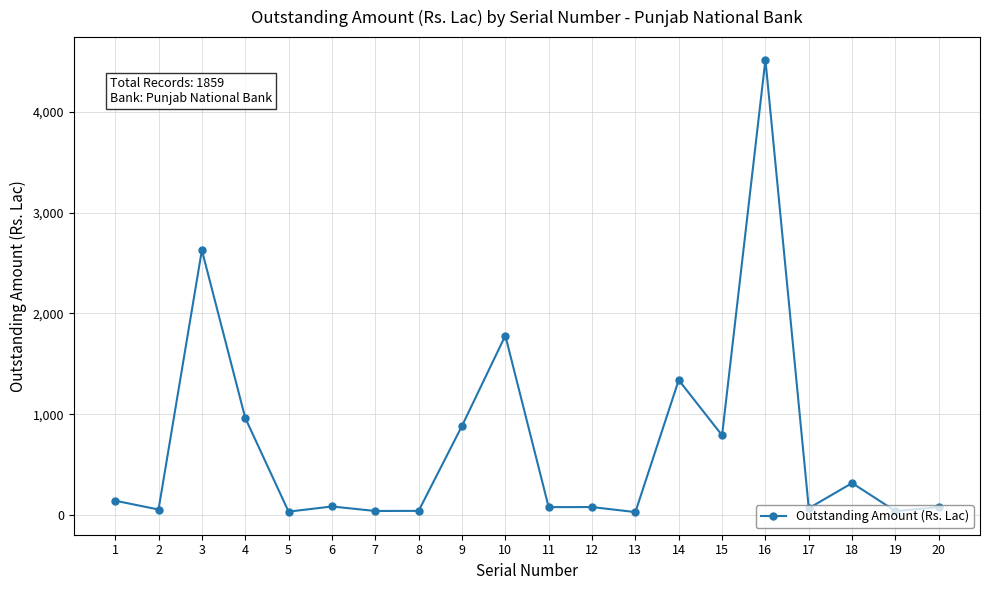

What is the difference between the second highest and second lowest values?

2592.6